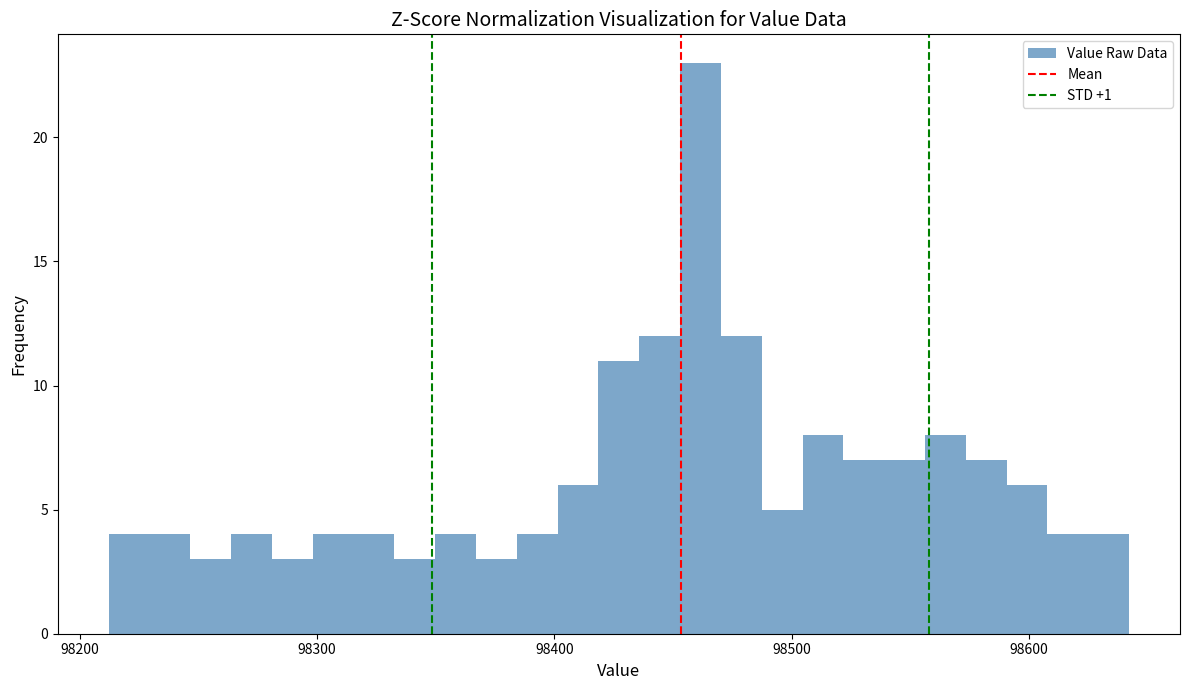

Read against the x-axis, roughly where is the centre of the tallest bar?

98460